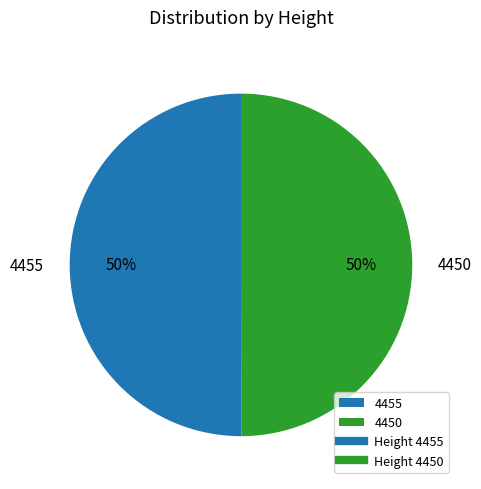

To the nearest percent, what portion does 4455 represent?

50%